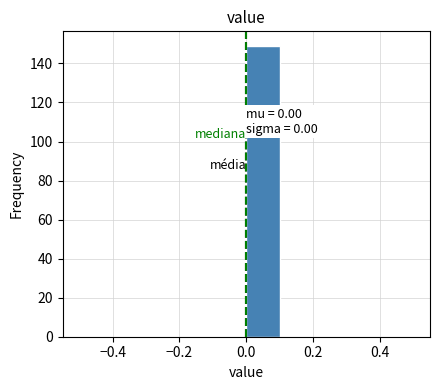

Which range on the x-axis has the tallest bar?

0.0 to 0.1